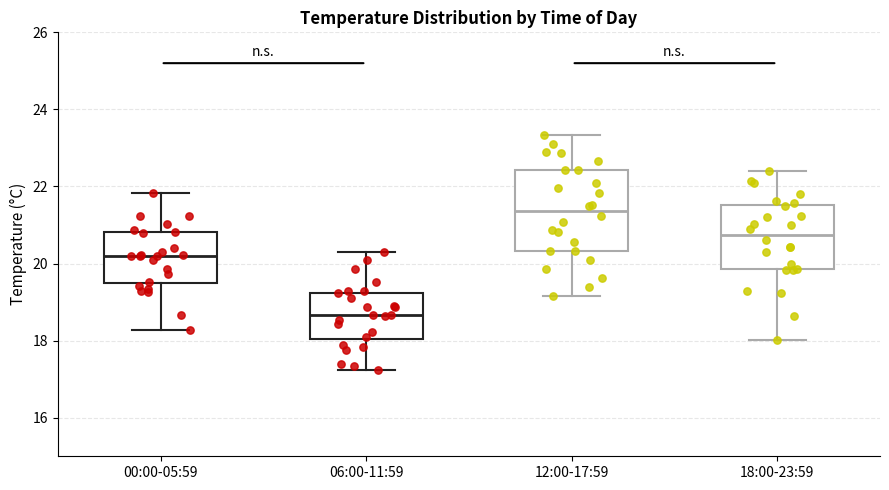

Where is the lower edge of the box for 12:00-17:59 on the y-axis? The values are not printed on the chart, so give them approximately, as read against the axis.

20.4